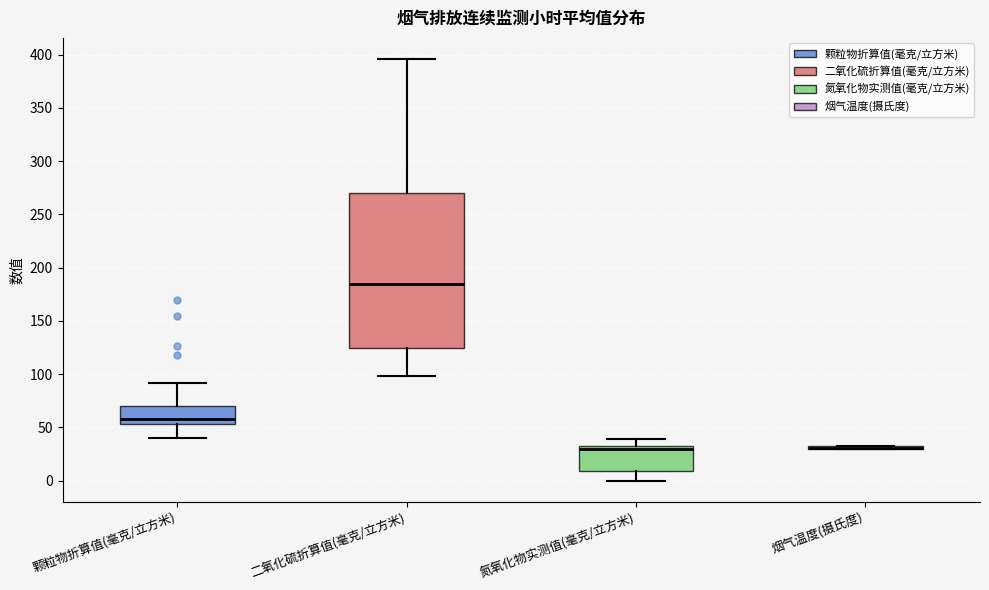

Reading left to right, transcribe this box plot: for each box, give where its median line is, the range the box spans, and where its two whiskers end, as read against the y-axis. The values are not printed on the chart, so give them approximately, as read against the axis.

颗粒物折算值(毫克/立方米): median 60, box 55 to 70, whiskers 40 to 90
二氧化硫折算值(毫克/立方米): median 185, box 125 to 270, whiskers 100 to 395
氮氧化物实测值(毫克/立方米): median 30, box 10 to 35, whiskers 0 to 40
烟气温度(摄氏度): box collapsed to a line at 30, whiskers 30 to 35